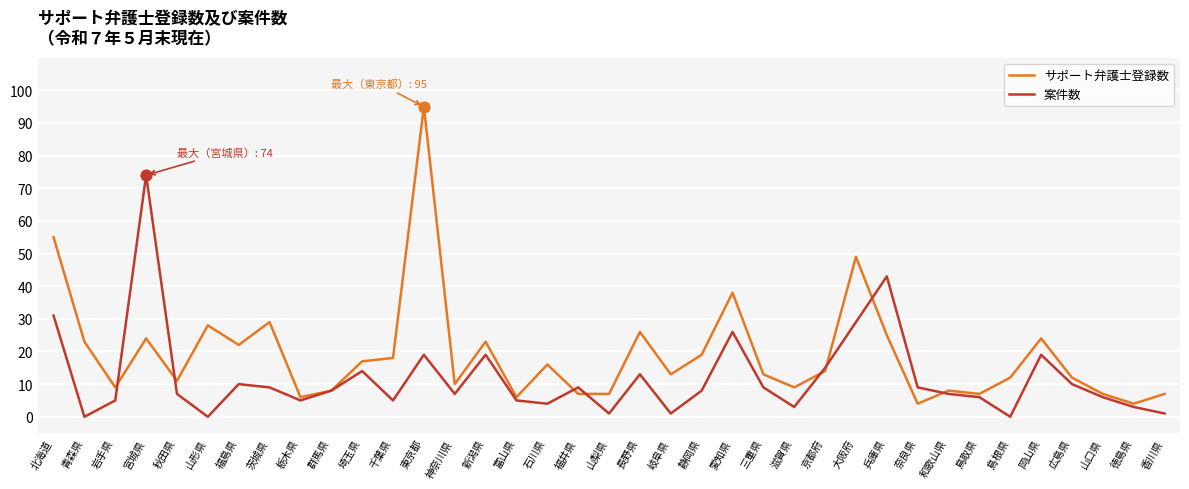

Which series has the widest spread of values?

サポート弁護士登録数